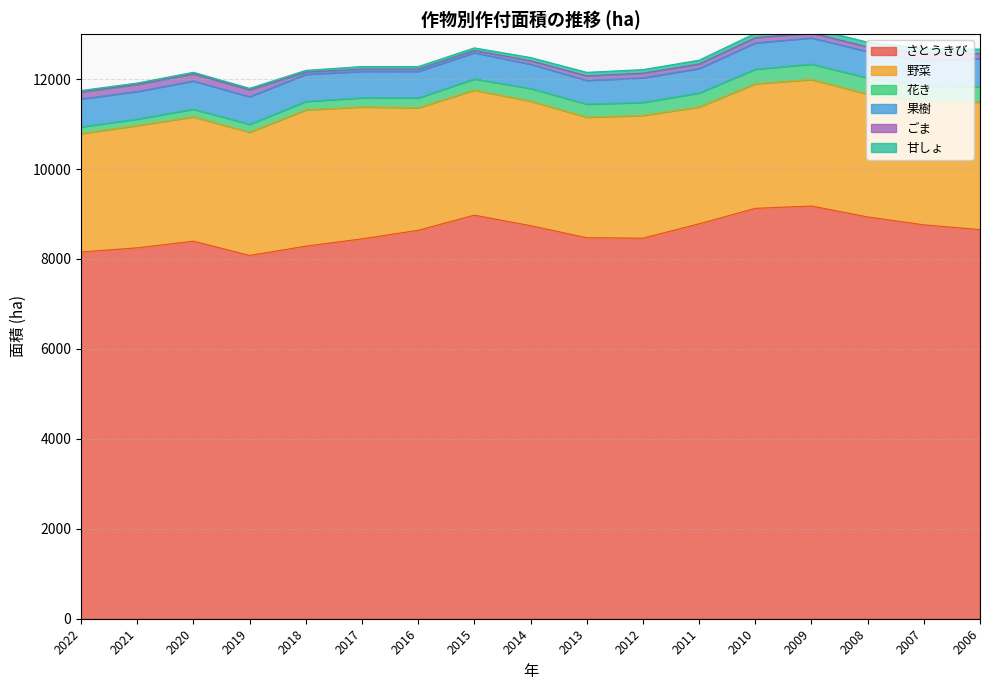

How many interior local valleys does the 花き series have?

2